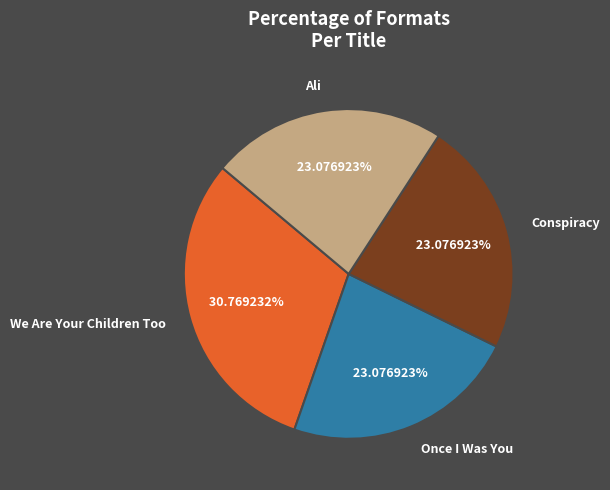

To the nearest percent, what is the average slice percentage?

25%